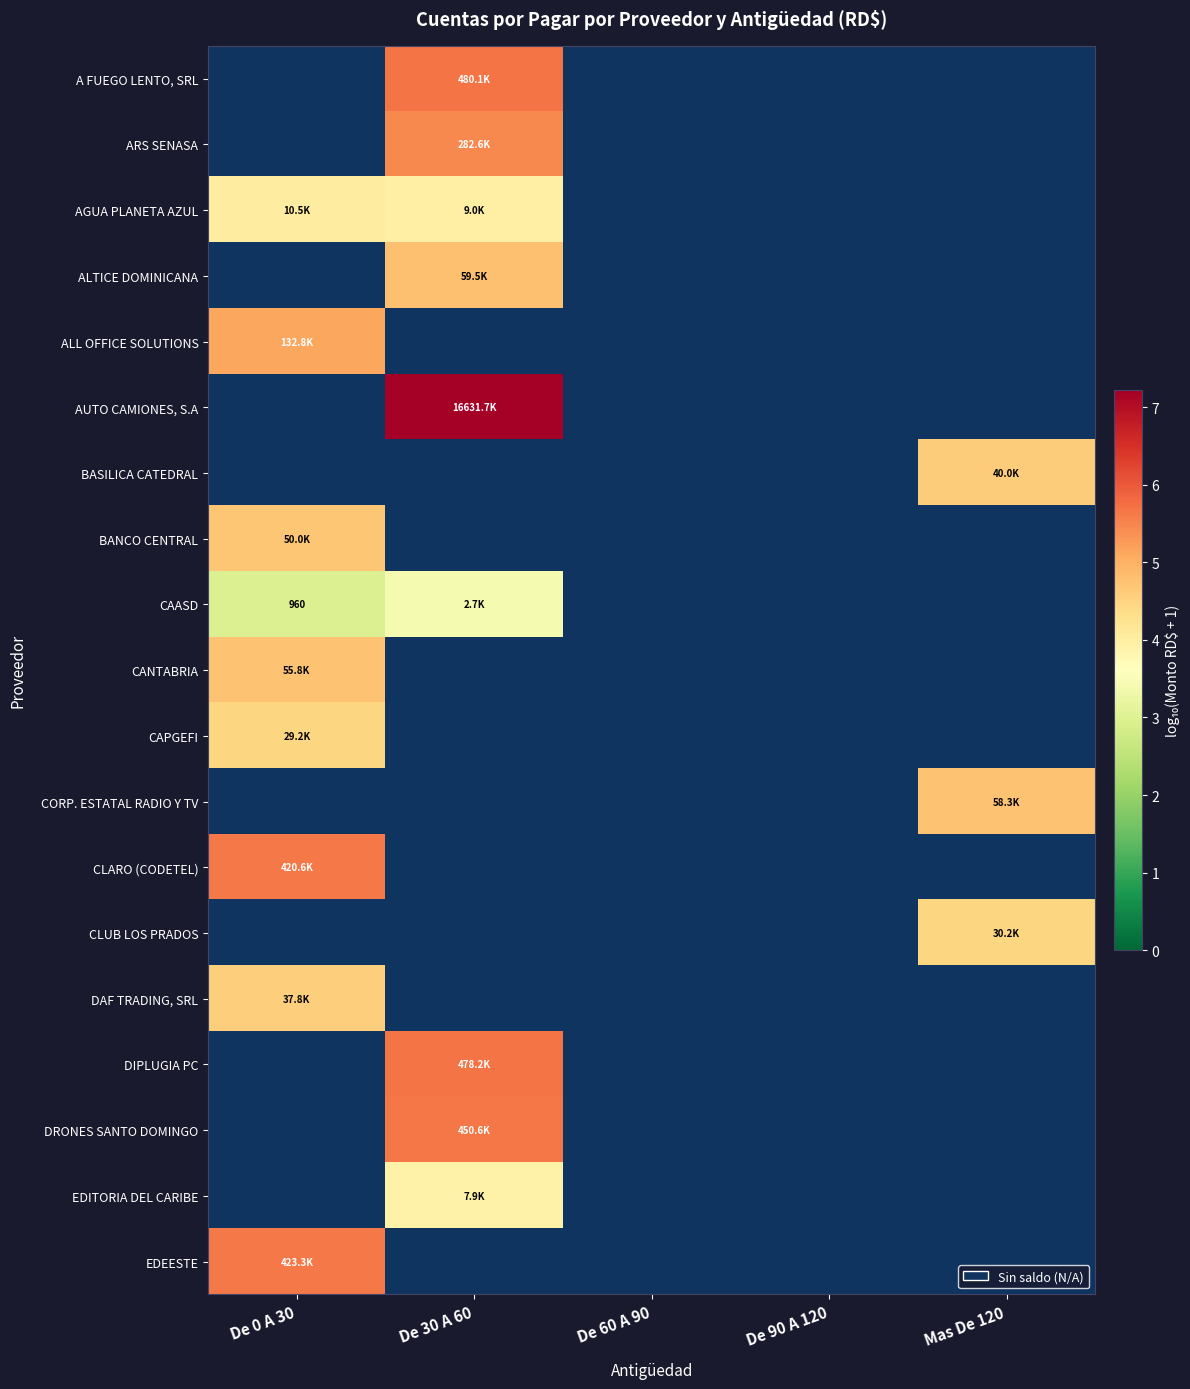

How many categories are shown in the chart?

5